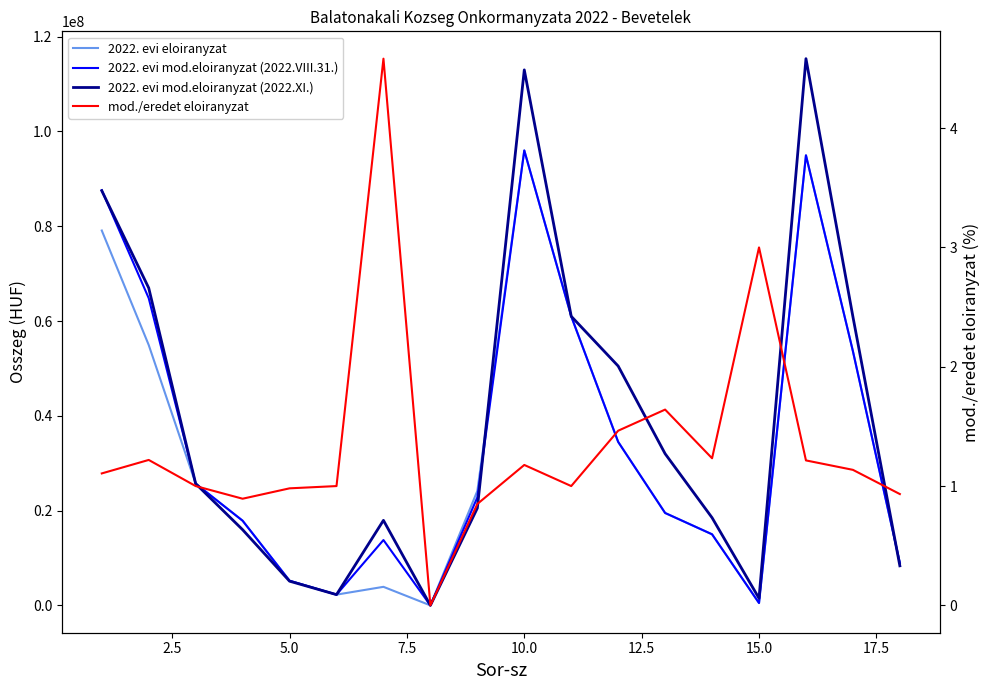

True or false: mod./eredet eloiranyzat has more than 0 interior local peaks.

True